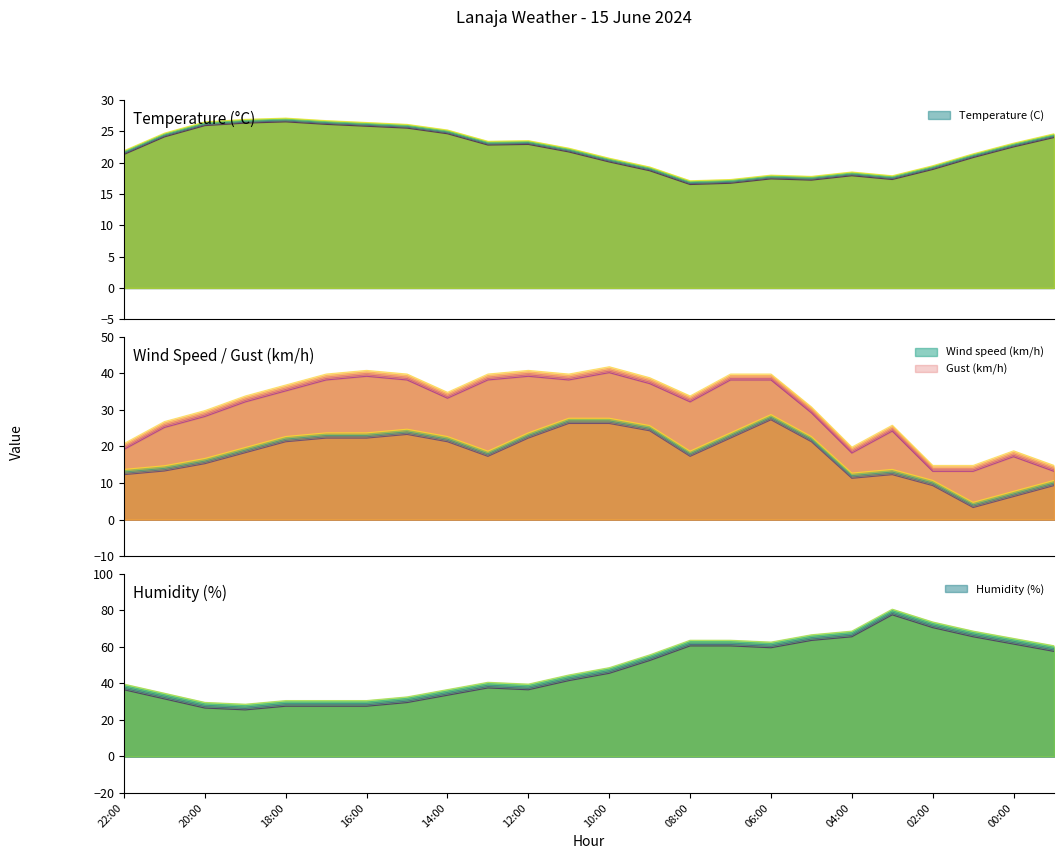

What position from the left is 13:00?

10